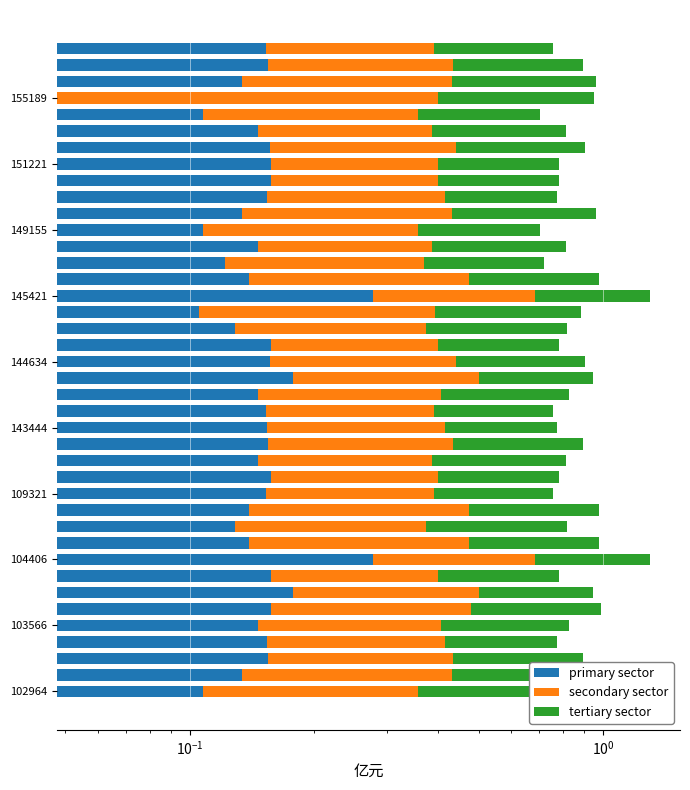

What is the sum of all tertiary sector values?

17.6